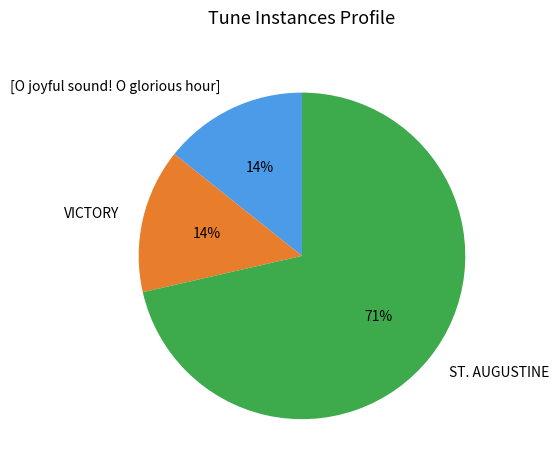

Does [O joyful sound! O glorious hour] account for over 50% of the chart?

No